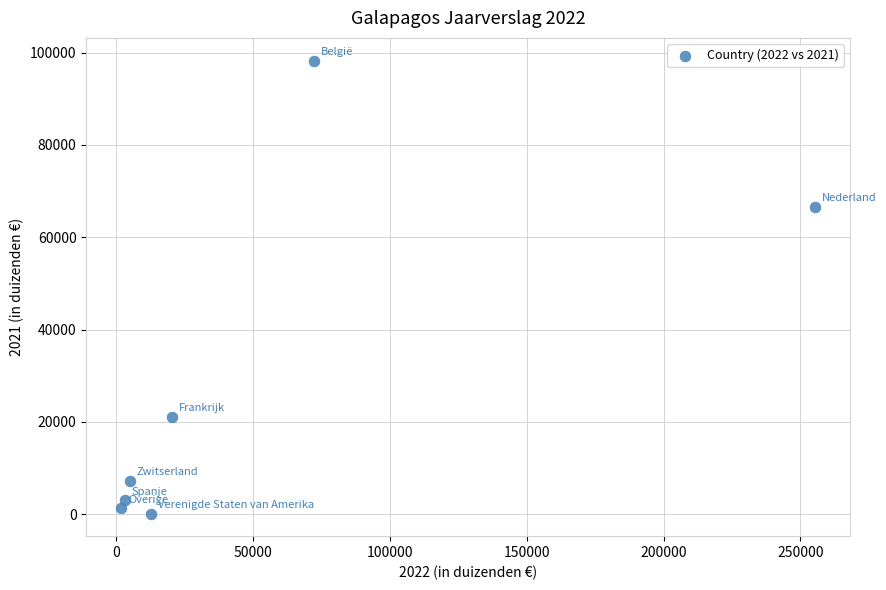

What Y value in the scatter plot is closest to 49215?

66621